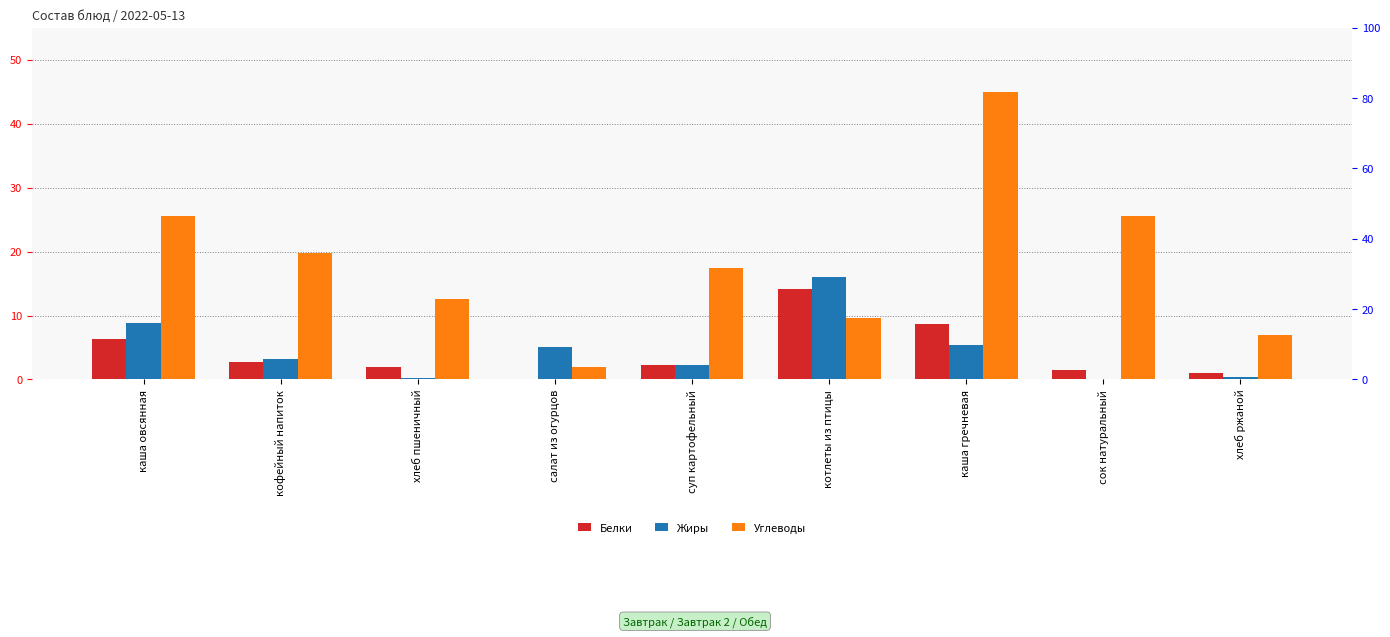

Which series has the largest total across all categories?

Углеводы